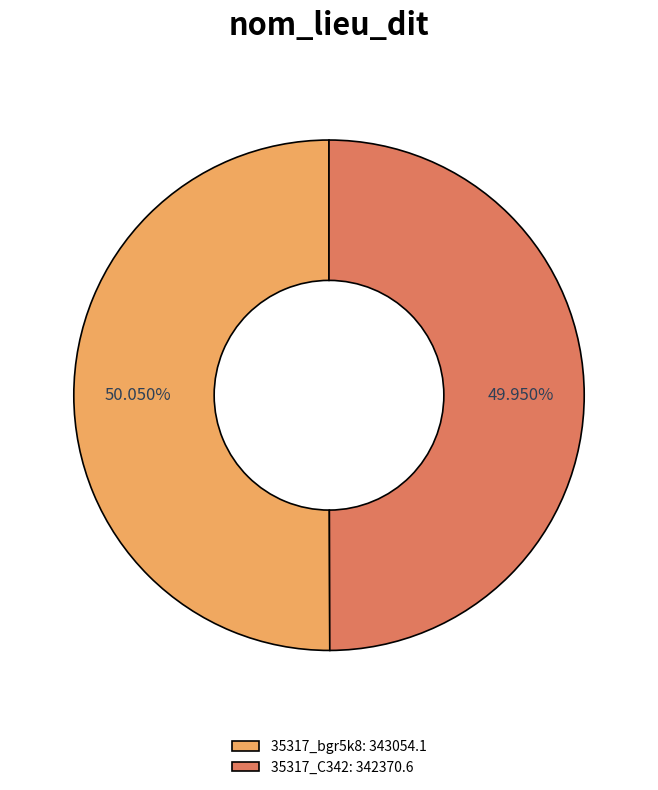

The 35317_C342 slice represents 35% of the pie. True or false?

False